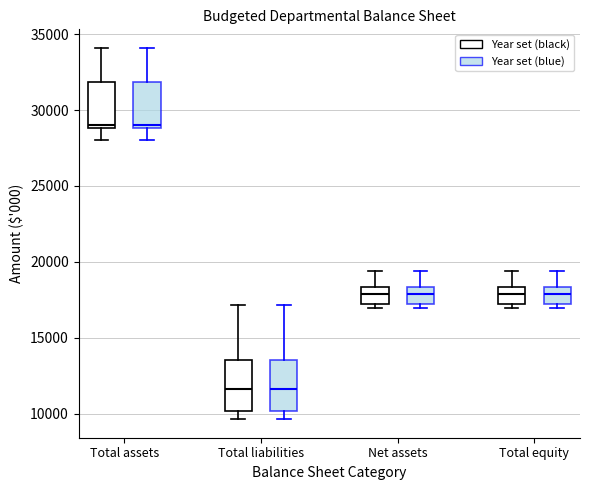

Reading left to right, transcribe this box plot: for each box, give where its median line is, the range the box spans, and where its two whiskers end, as read against the y-axis. The values are not printed on the chart, so give them approximately, as read against the axis.

Total assets (Year set (black)): median 29000 (just above the box's lower edge), box 29000 to 32000, whiskers 28000 to 34000
Total assets (Year set (blue)): median 29000 (just above the box's lower edge), box 29000 to 32000, whiskers 28000 to 34000
Total liabilities (Year set (black)): median 11500, box 10000 to 13500, whiskers 9500 to 17000
Total liabilities (Year set (blue)): median 11500, box 10000 to 13500, whiskers 9500 to 17000
Net assets (Year set (black)): median 18000, box 17000 to 18500, whiskers 17000 (just below the box's lower edge) to 19500
Net assets (Year set (blue)): median 18000, box 17000 to 18500, whiskers 17000 (just below the box's lower edge) to 19500
Total equity (Year set (black)): median 18000, box 17000 to 18500, whiskers 17000 (just below the box's lower edge) to 19500
Total equity (Year set (blue)): median 18000, box 17000 to 18500, whiskers 17000 (just below the box's lower edge) to 19500